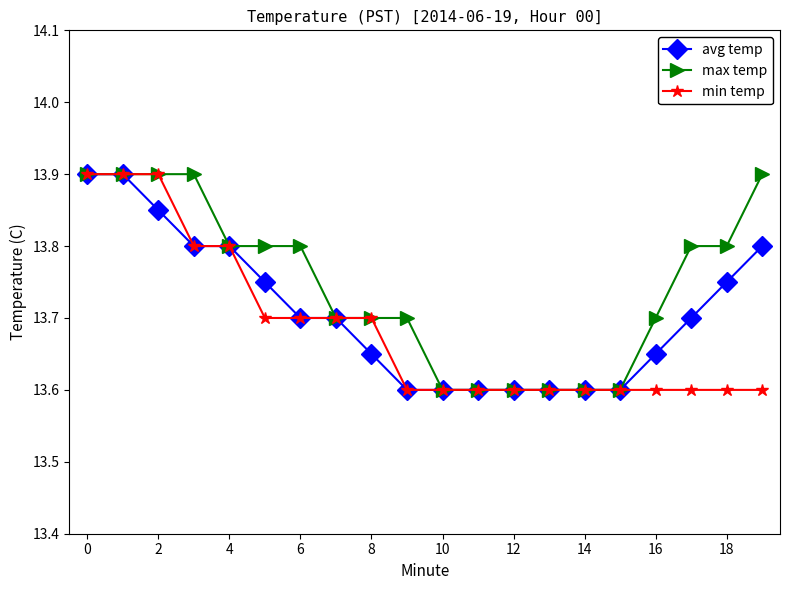

What is the sum of all min temp values?

273.7